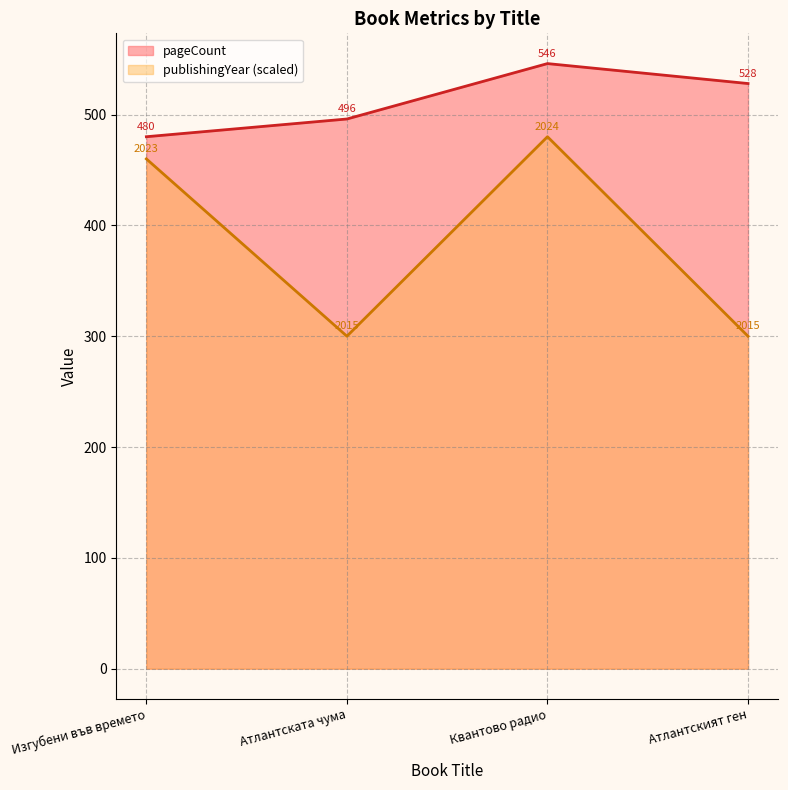

True or false: pageCount and publishingYear cross at least once.

False